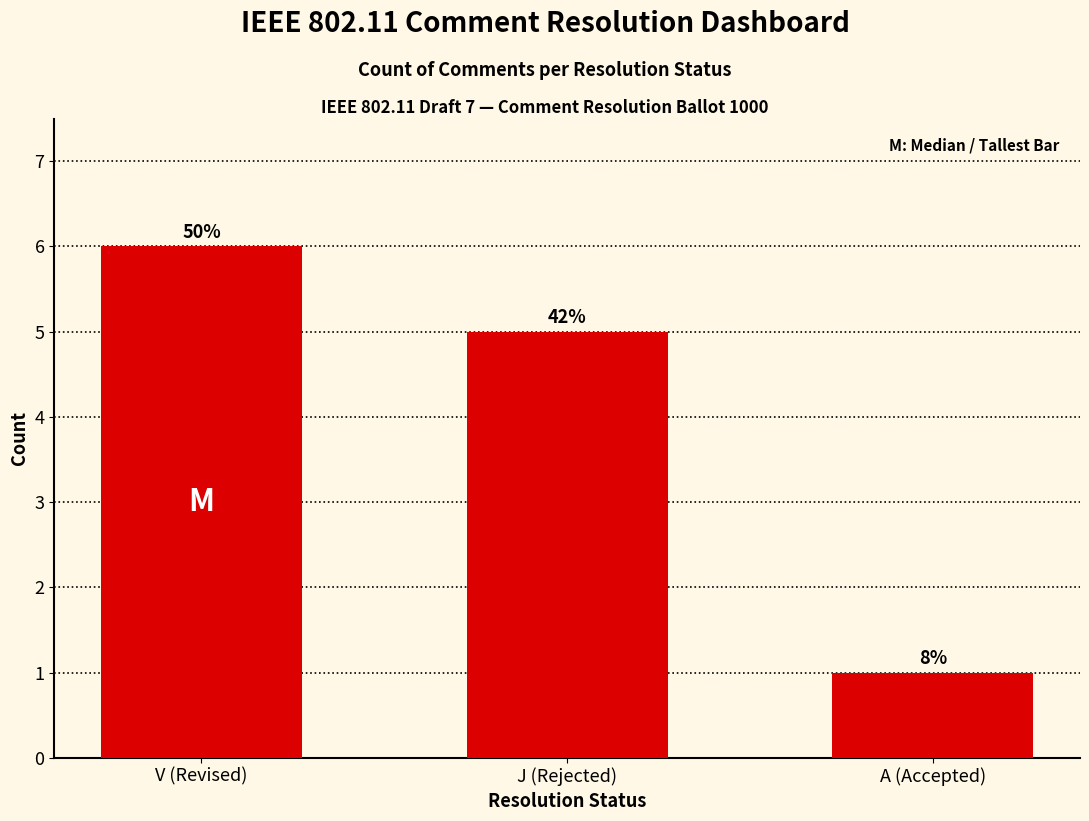

Is it true that the value at V (Revised) is 9?

False